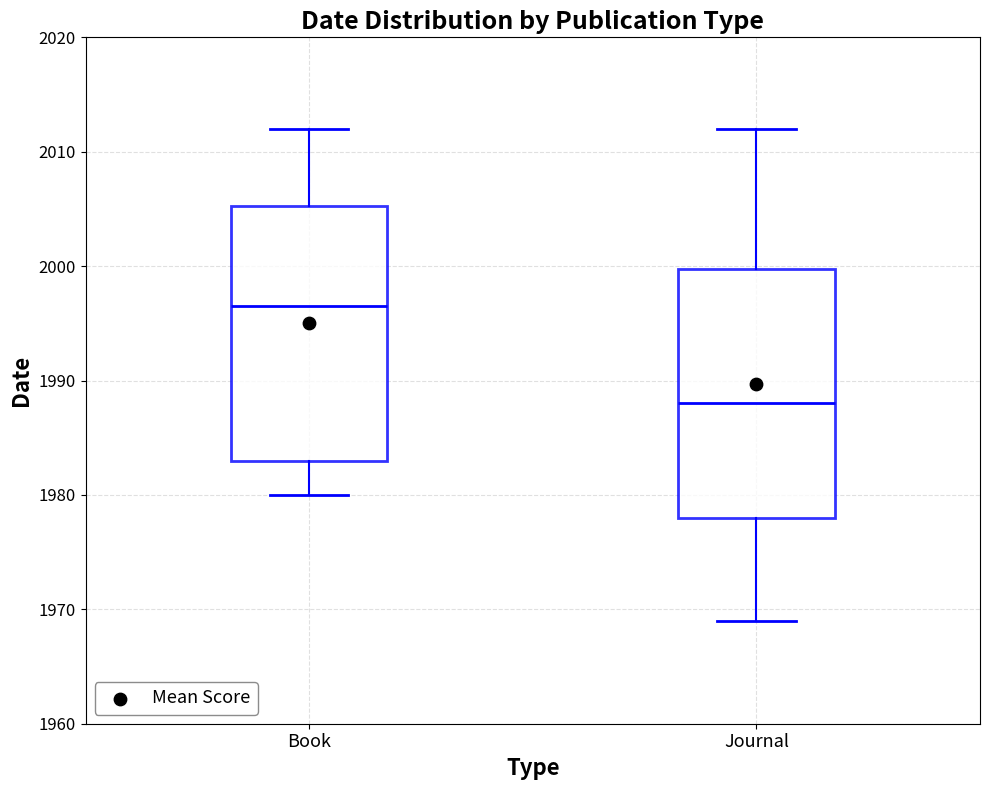

Reading left to right, read every box against the y-axis: the position of its median line, the range the box covers, and the ends of its whiskers. The values are not printed on the chart, so give them approximately, as read against the axis.

Book: median 1997, box 1983 to 2005, whiskers 1980 to 2012
Journal: median 1988, box 1978 to 2000, whiskers 1969 to 2012